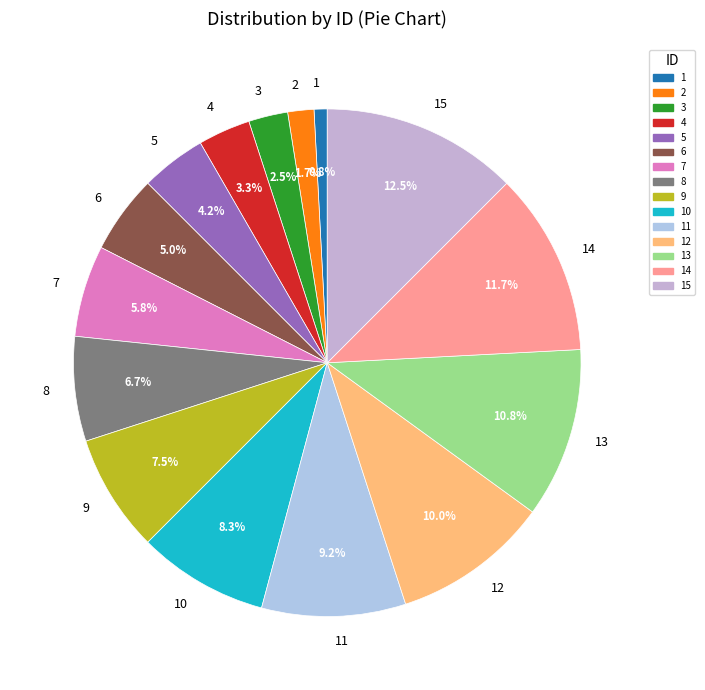

Which category has the biggest portion of the pie?

15